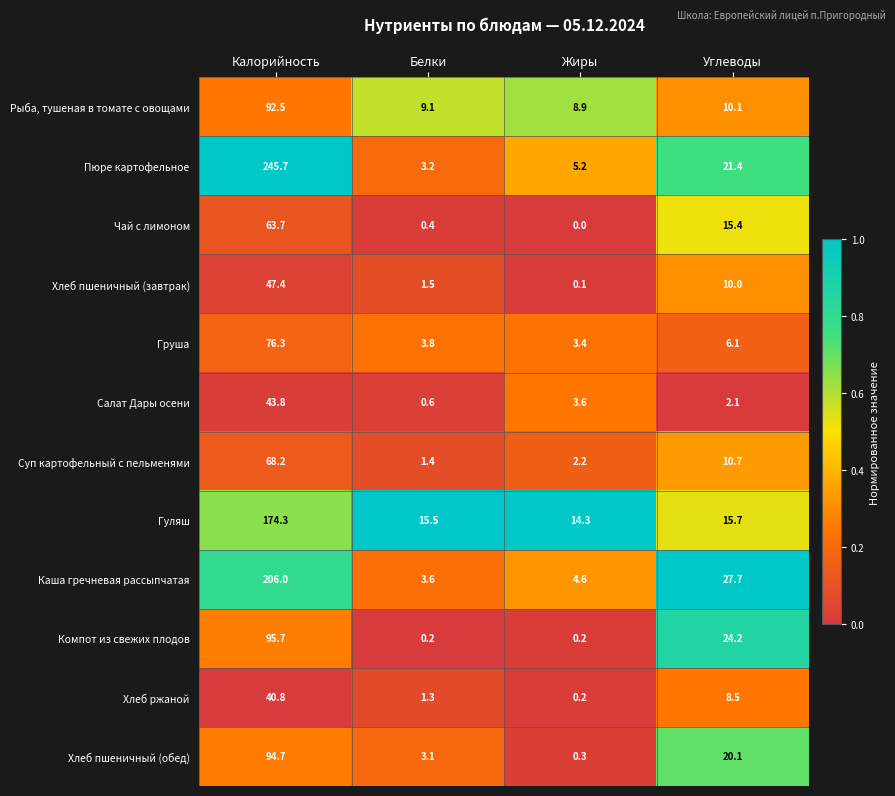

How many data points in Пюре картофельное are less than 21?

2